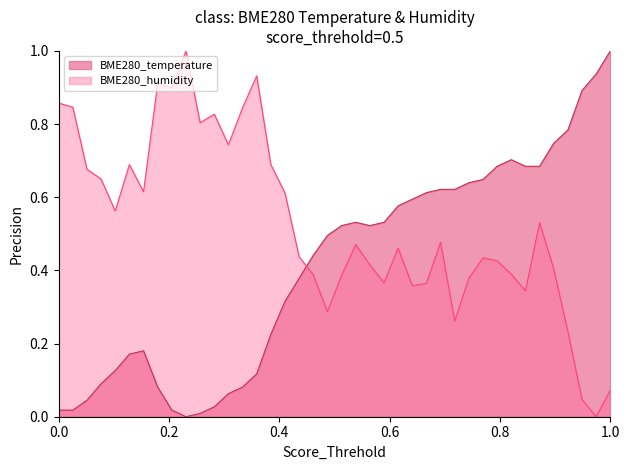

What is the value of the BME280_humidity point at the 15th from the left?

0.9